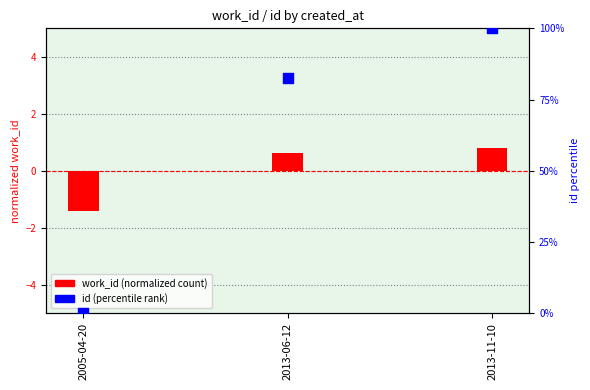

Which series has the largest Y range (max minus min)?

id (percentile)